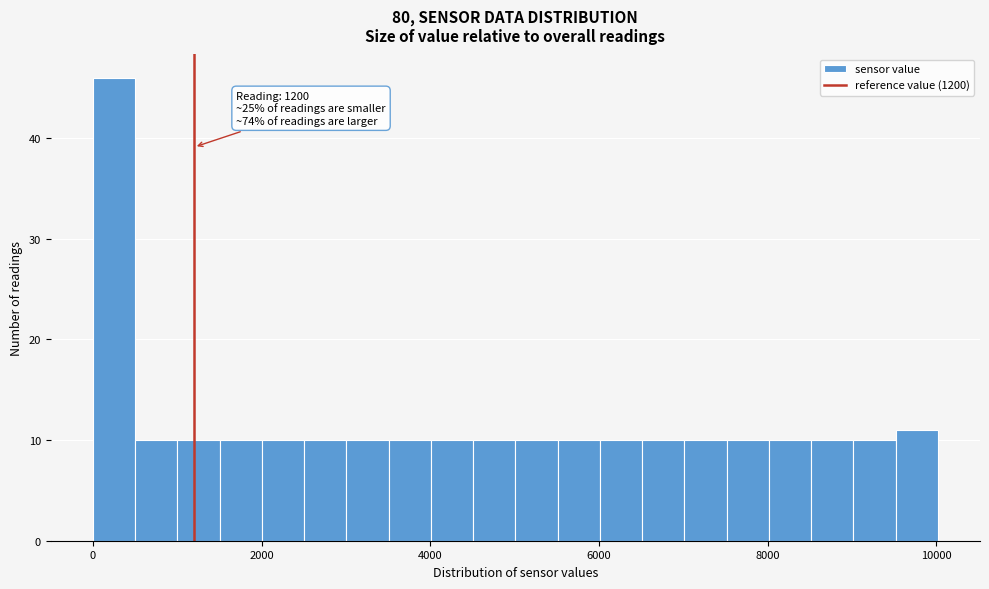

Around what value on the x-axis is the tallest bar? Give the approximate position of its centre, as read against the axis.

200